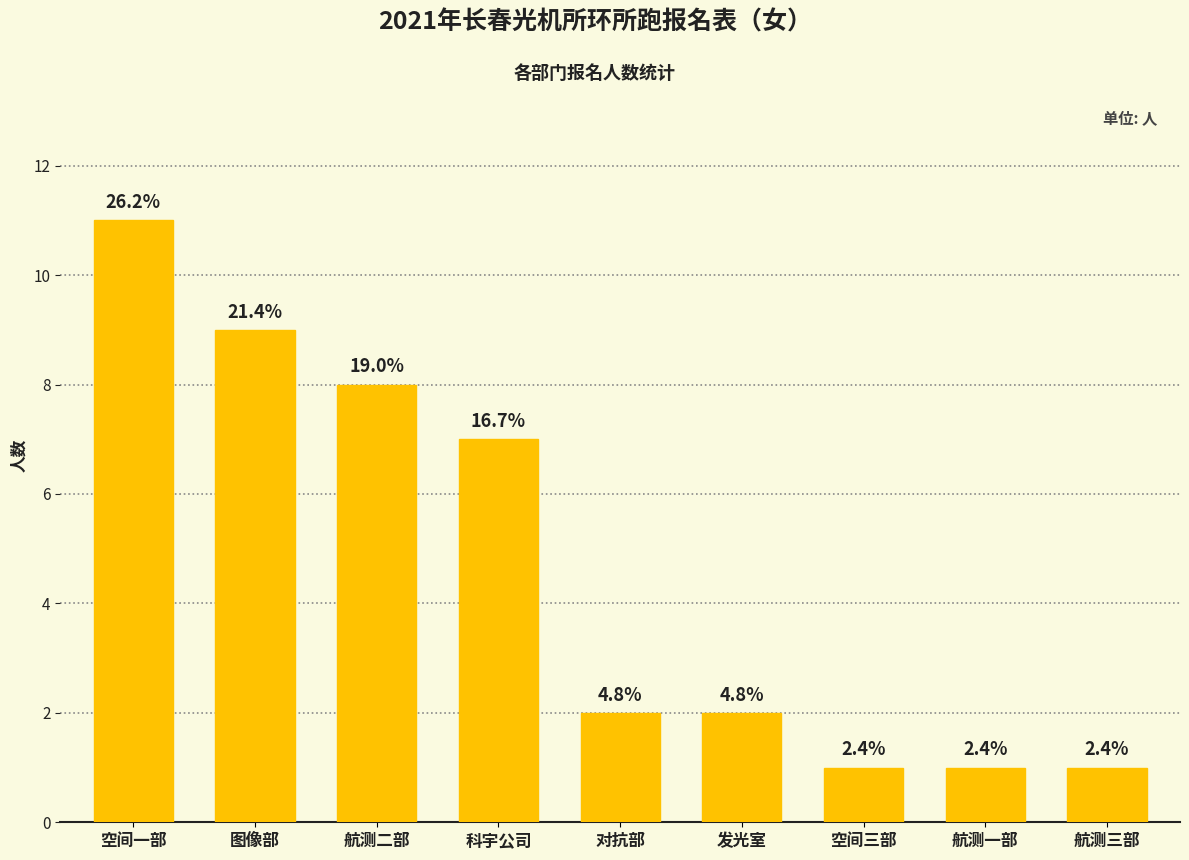

What position from the right is 航测三部?

1